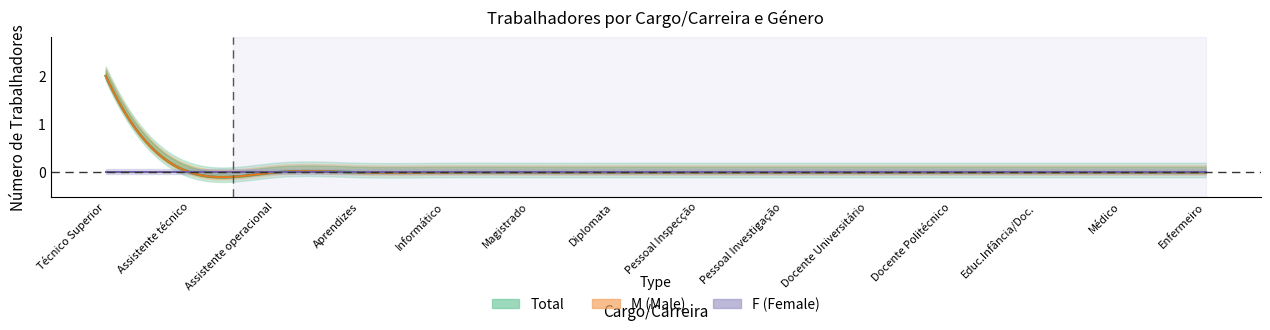

What are all the series names shown in the legend?

M, F, Total